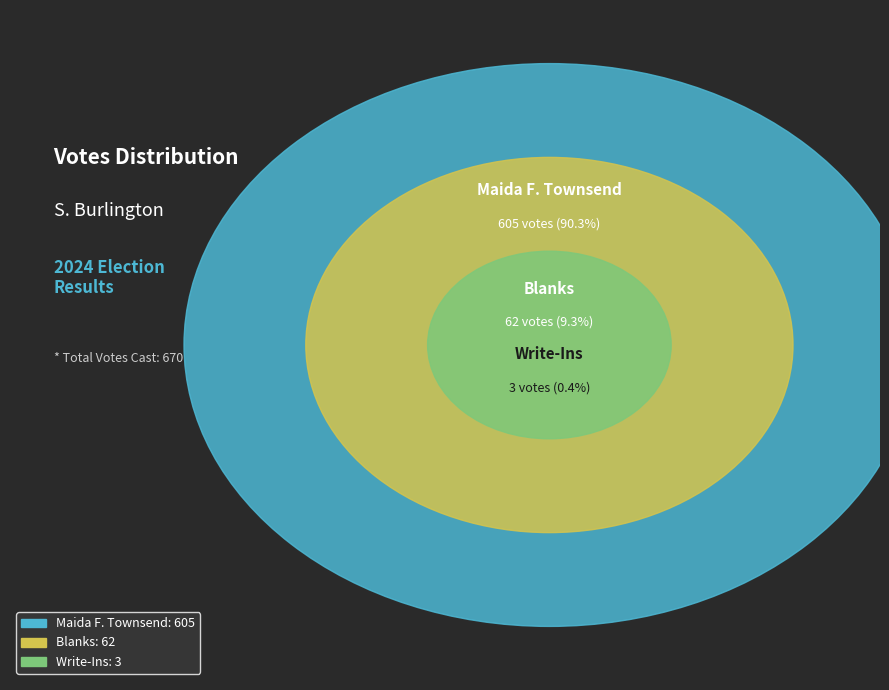

Is there any slice that represents more than half of the pie?

Yes